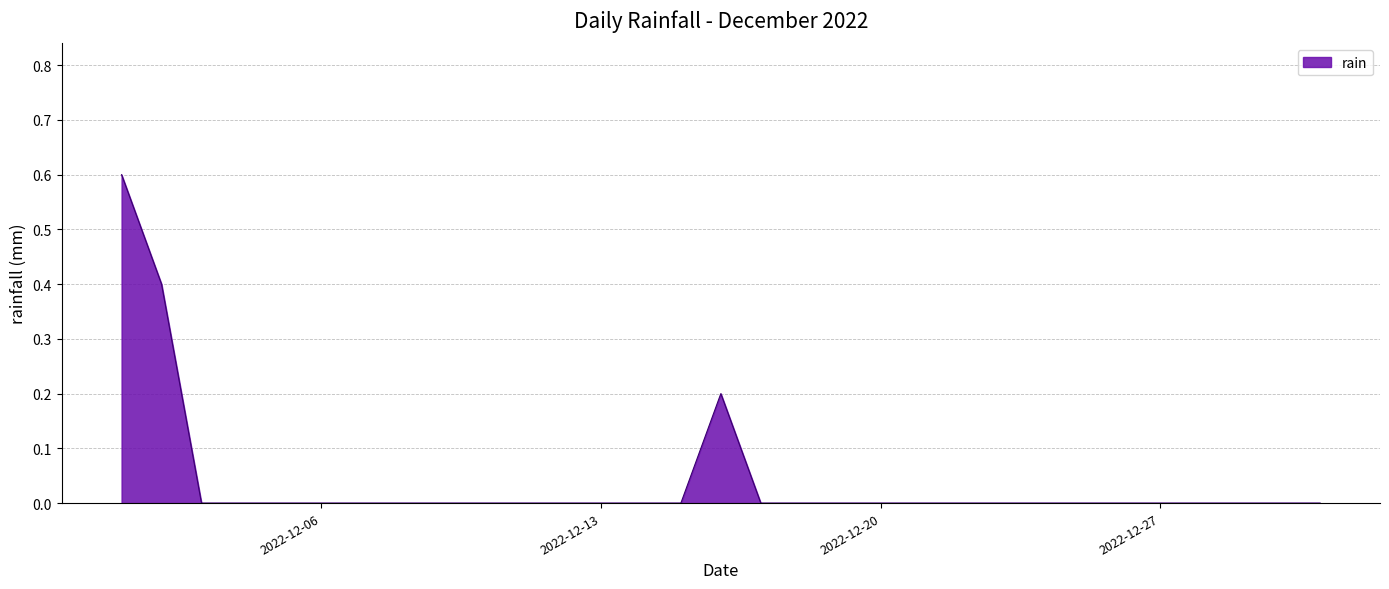

What is the difference between the maximum and minimum values?

0.6